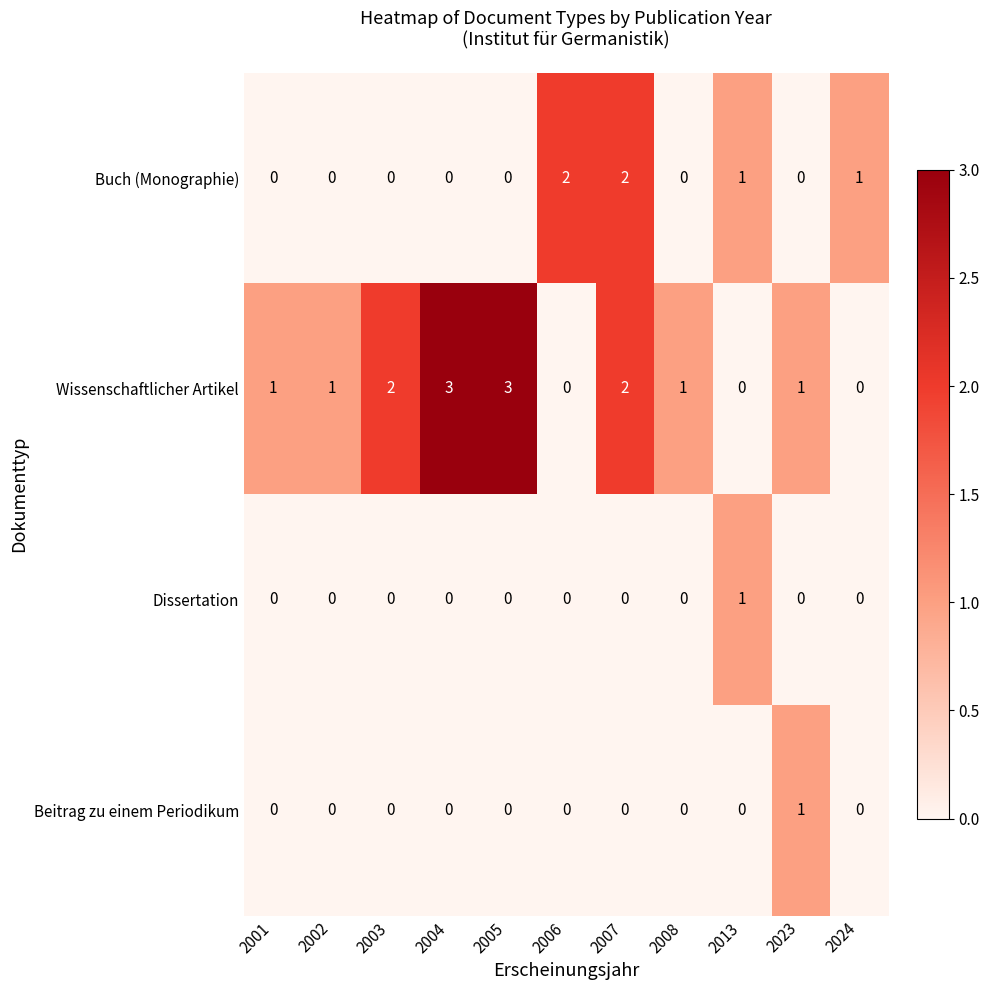

How many positive values does the Buch (Monographie) series have?

4